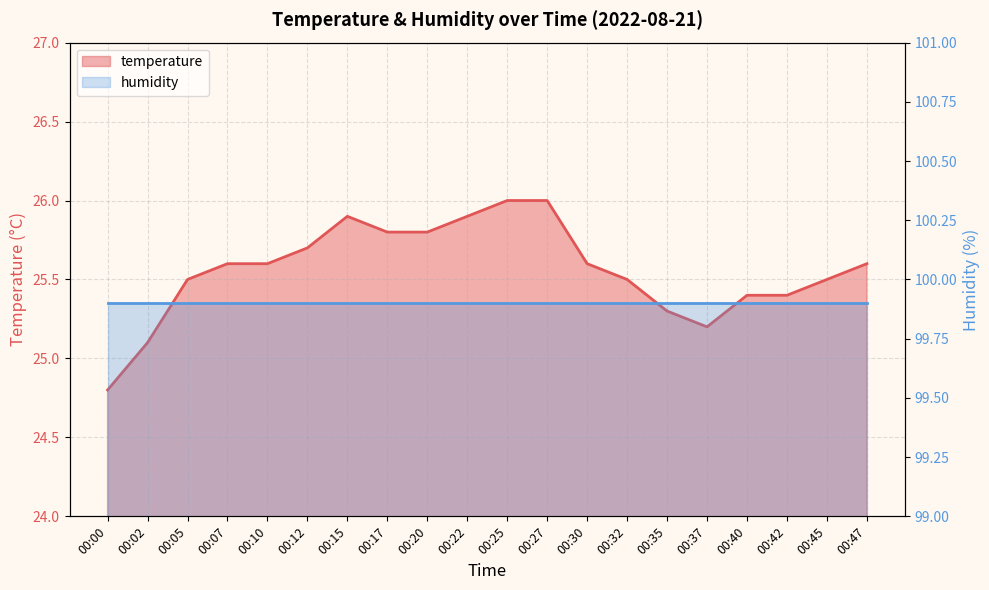

Which label corresponds to the largest value in the chart?

00:25